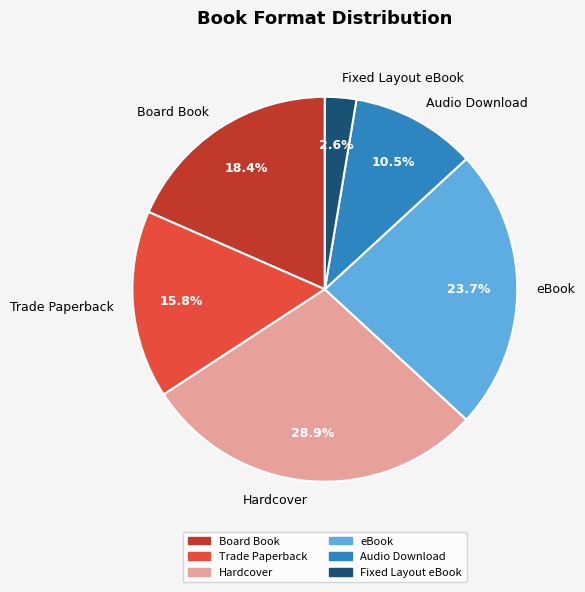

To the nearest percent, what percentage of the pie is Hardcover?

29%